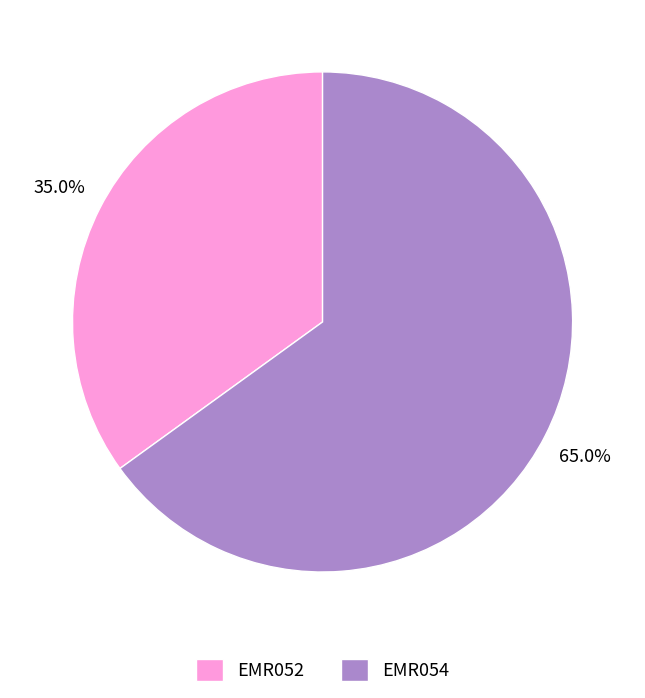

Count the number of slices in the pie.

2